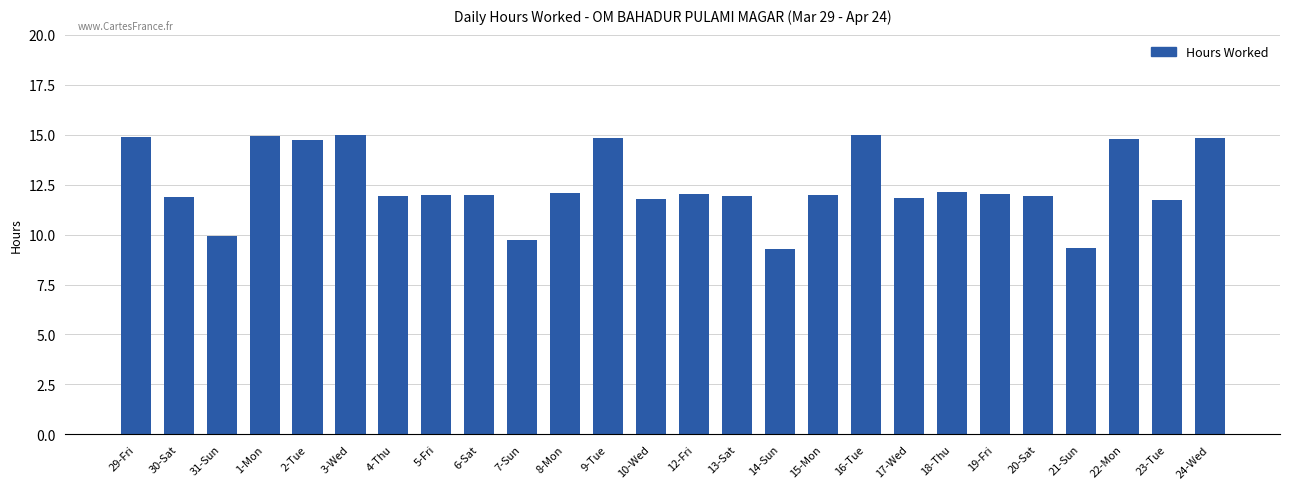

What is the maximum value shown in the chart?

15.0